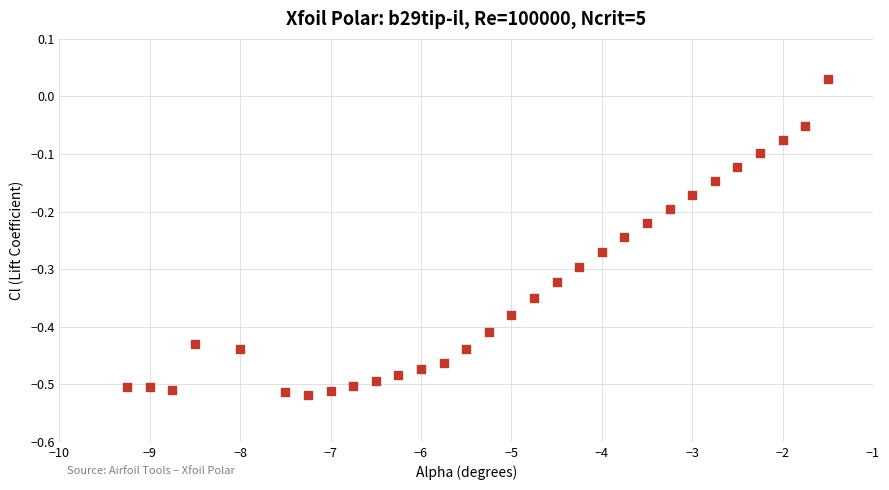

What is the range of X values (max minus min)?

7.8